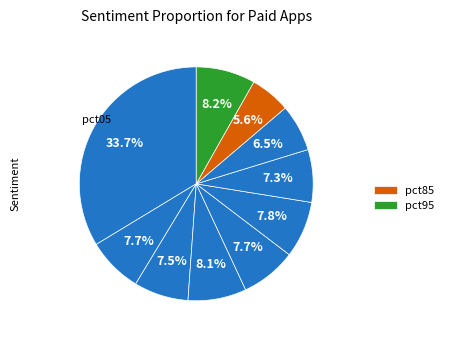

How many segments does this pie chart have?

10